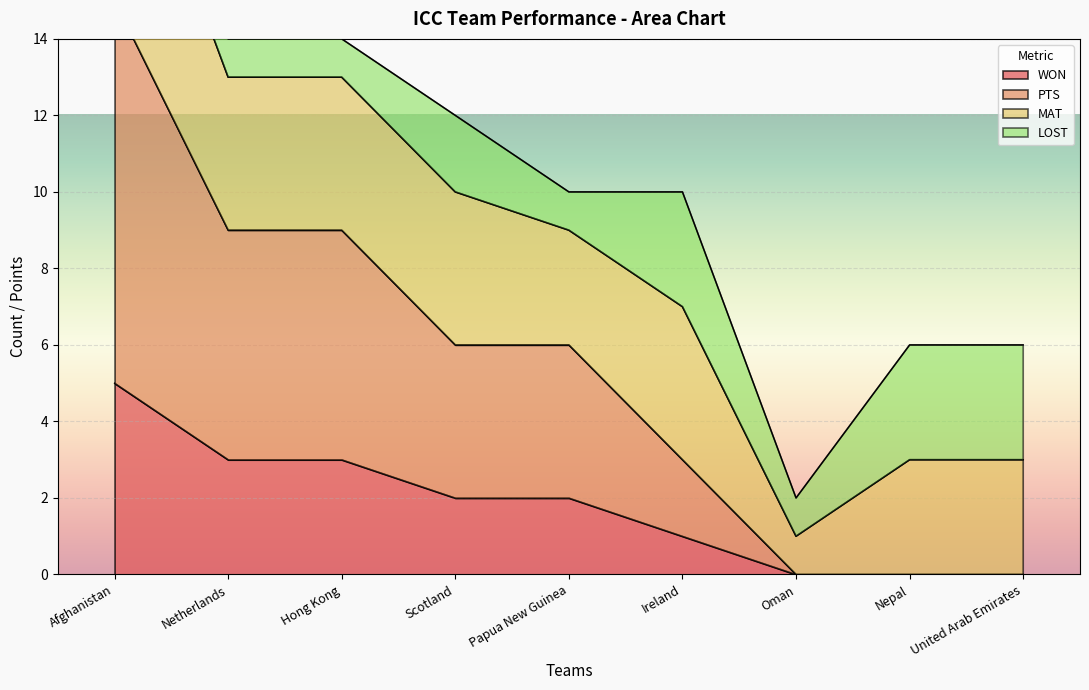

What is the maximum value shown in the chart?

15